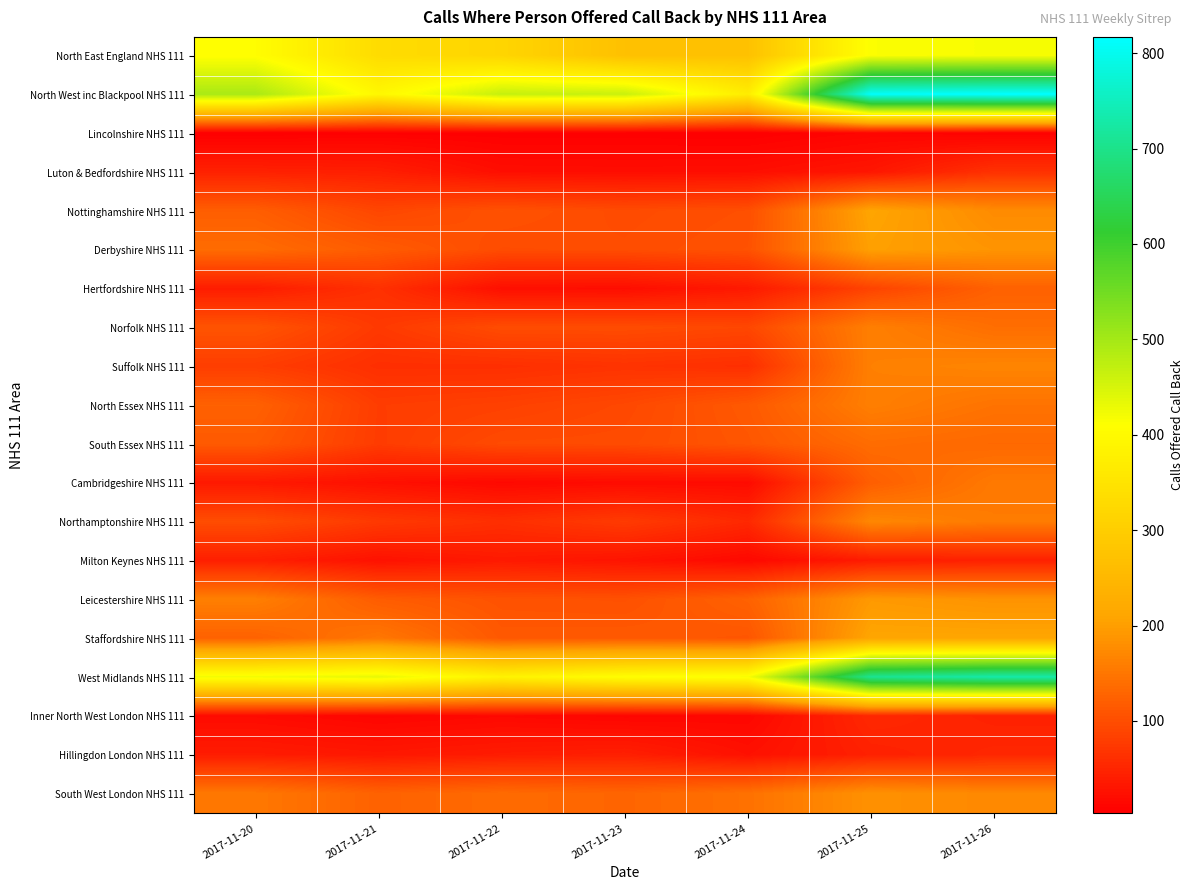

Reading left to right, list all the values displayed in this chart.

North East England NHS 111: 2017-11-20=407	2017-11-21=332	2017-11-22=317	2017-11-23=270	2017-11-24=272	2017-11-25=413	2017-11-26=417
North West inc Blackpool NHS 111: 2017-11-20=494	2017-11-21=394	2017-11-22=467	2017-11-23=463	2017-11-24=370	2017-11-25=811	2017-11-26=817
Lincolnshire NHS 111: 2017-11-20=3	2017-11-21=5	2017-11-22=4	2017-11-23=4	2017-11-24=3	2017-11-25=10	2017-11-26=6
Luton & Bedfordshire NHS 111: 2017-11-20=45	2017-11-21=42	2017-11-22=22	2017-11-23=21	2017-11-24=22	2017-11-25=32	2017-11-26=65
Nottinghamshire NHS 111: 2017-11-20=120	2017-11-21=91	2017-11-22=105	2017-11-23=97	2017-11-24=102	2017-11-25=208	2017-11-26=176
Derbyshire NHS 111: 2017-11-20=137	2017-11-21=117	2017-11-22=98	2017-11-23=99	2017-11-24=105	2017-11-25=202	2017-11-26=187
Hertfordshire NHS 111: 2017-11-20=39	2017-11-21=64	2017-11-22=23	2017-11-23=21	2017-11-24=36	2017-11-25=87	2017-11-26=124
Norfolk NHS 111: 2017-11-20=108	2017-11-21=75	2017-11-22=98	2017-11-23=98	2017-11-24=92	2017-11-25=161	2017-11-26=140
Suffolk NHS 111: 2017-11-20=80	2017-11-21=62	2017-11-22=62	2017-11-23=67	2017-11-24=62	2017-11-25=162	2017-11-26=168
North Essex NHS 111: 2017-11-20=124	2017-11-21=79	2017-11-22=84	2017-11-23=93	2017-11-24=114	2017-11-25=161	2017-11-26=146
South Essex NHS 111: 2017-11-20=115	2017-11-21=78	2017-11-22=96	2017-11-23=97	2017-11-24=110	2017-11-25=138	2017-11-26=133
Cambridgeshire NHS 111: 2017-11-20=35	2017-11-21=24	2017-11-22=15	2017-11-23=19	2017-11-24=18	2017-11-25=121	2017-11-26=154
Northamptonshire NHS 111: 2017-11-20=99	2017-11-21=75	2017-11-22=62	2017-11-23=77	2017-11-24=54	2017-11-25=171	2017-11-26=156
Milton Keynes NHS 111: 2017-11-20=43	2017-11-21=26	2017-11-22=36	2017-11-23=29	2017-11-24=15	2017-11-25=38	2017-11-26=45
Leicestershire NHS 111: 2017-11-20=161	2017-11-21=118	2017-11-22=106	2017-11-23=104	2017-11-24=125	2017-11-25=193	2017-11-26=185
Staffordshire NHS 111: 2017-11-20=125	2017-11-21=151	2017-11-22=113	2017-11-23=114	2017-11-24=110	2017-11-25=209	2017-11-26=209
West Midlands NHS 111: 2017-11-20=422	2017-11-21=433	2017-11-22=383	2017-11-23=408	2017-11-24=416	2017-11-25=707	2017-11-26=730
Inner North West London NHS 111: 2017-11-20=18	2017-11-21=11	2017-11-22=15	2017-11-23=11	2017-11-24=13	2017-11-25=54	2017-11-26=46
Hillingdon London NHS 111: 2017-11-20=39	2017-11-21=33	2017-11-22=39	2017-11-23=43	2017-11-24=25	2017-11-25=45	2017-11-26=52
South West London NHS 111: 2017-11-20=152	2017-11-21=125	2017-11-22=136	2017-11-23=129	2017-11-24=144	2017-11-25=184	2017-11-26=172